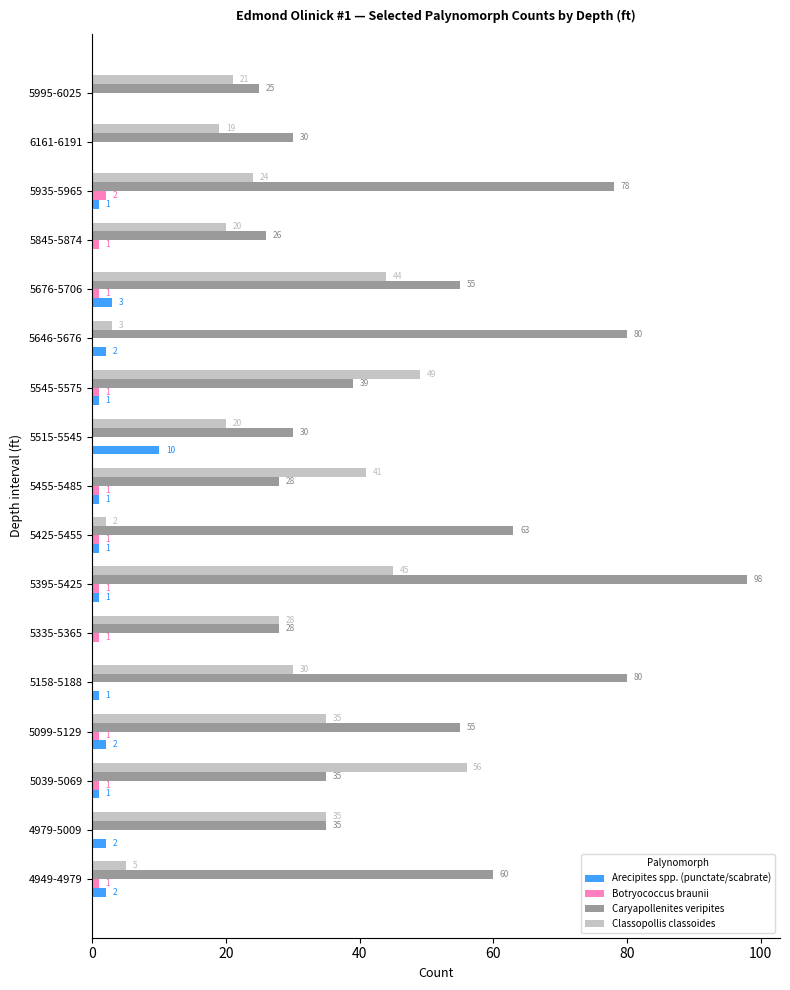

How many Arecipites spp. (punctate/scabrate) values are between 1 and 2?

11